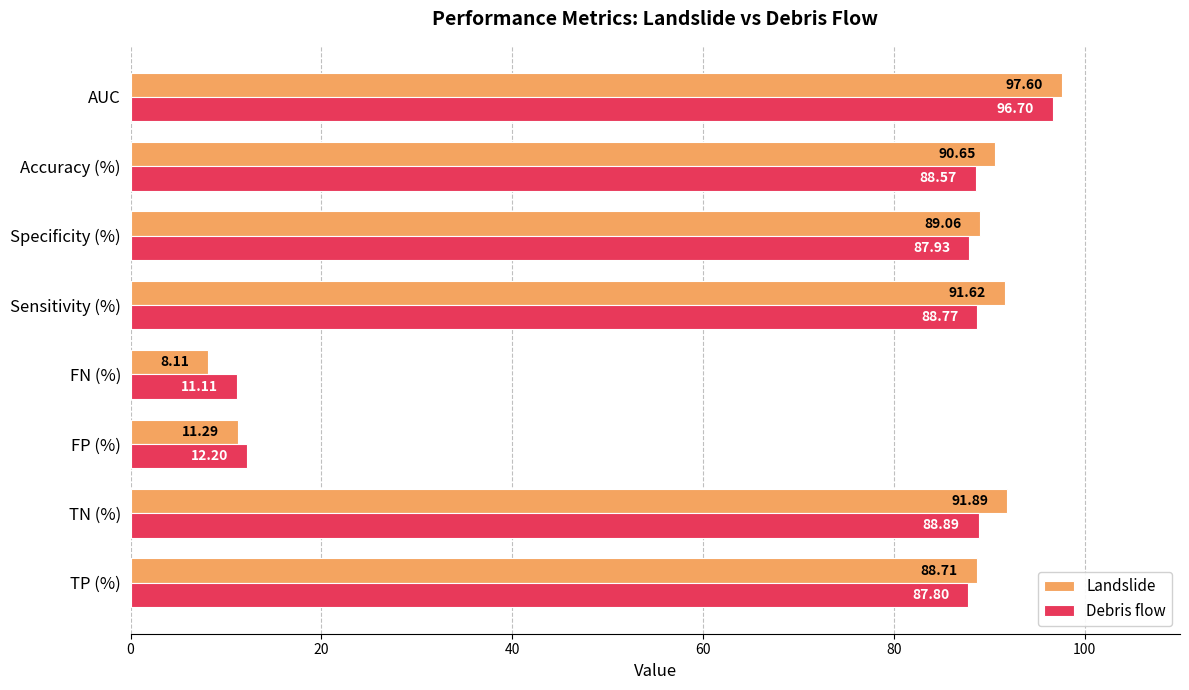

What is the average value of the Debris flow series?

70.2